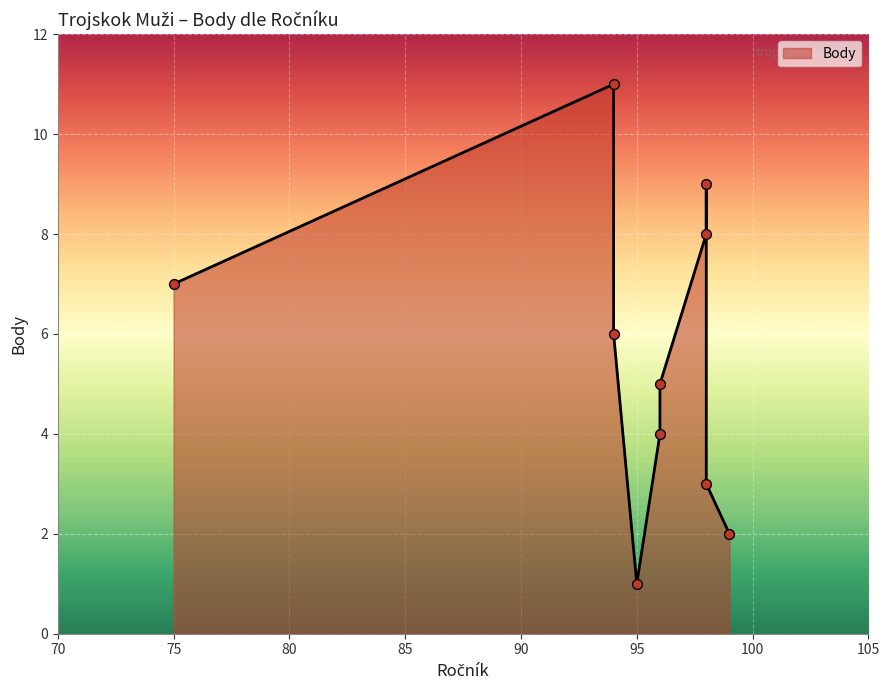

What is the change in value from 75 to 94?

-1